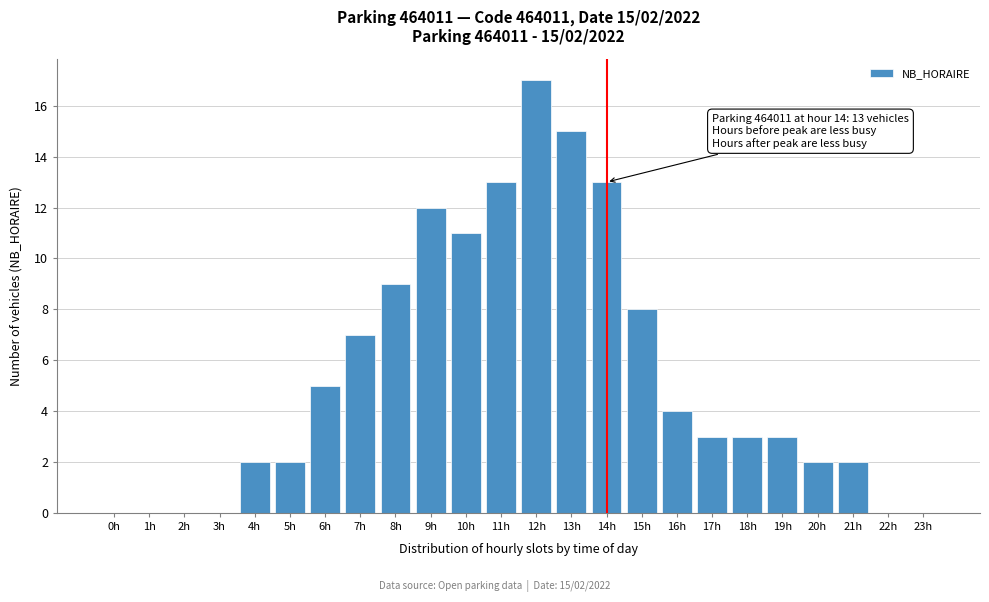

Reading right to left, transcribe all the data shown in this chart.

23h=0	22h=0	21h=2	20h=2	19h=3	18h=3	17h=3	16h=4	15h=8	14h=13	13h=15	12h=17	11h=13	10h=11	9h=12	8h=9	7h=7	6h=5	5h=2	4h=2	3h=0	2h=0	1h=0	0h=0